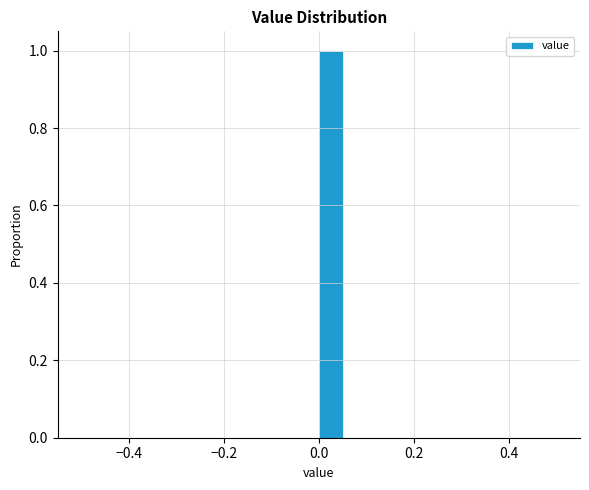

Read against the x-axis, roughly where is the centre of the tallest bar?

0.02